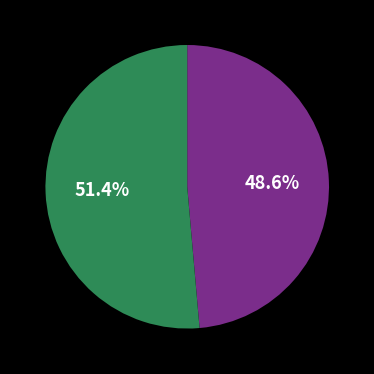

Which slice is the smallest?

Jánošíková Chiara